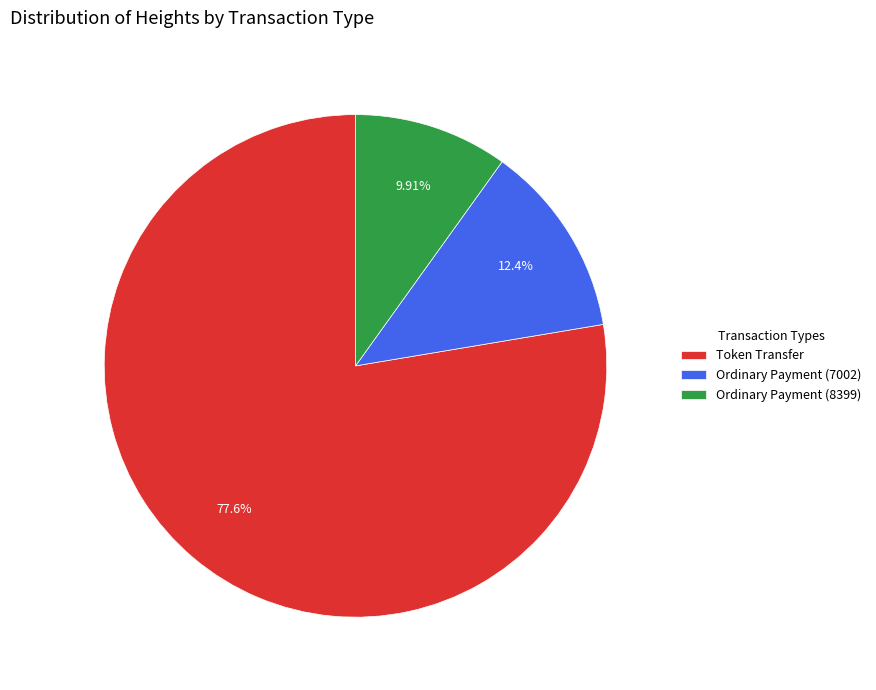

Does any single category account for the majority?

Yes